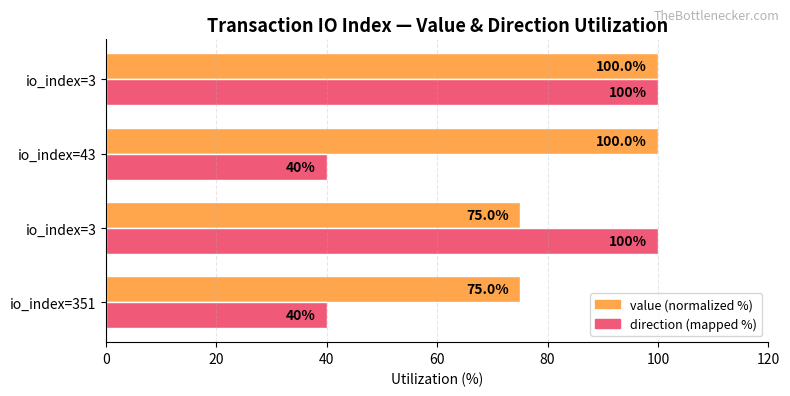

What are all the series names shown in the legend?

value (normalized %), direction (mapped %)